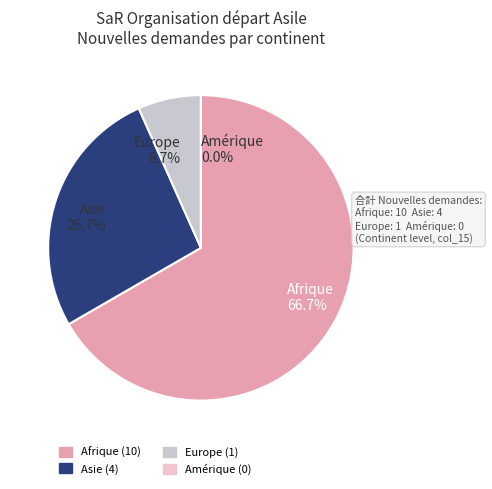

Is there any slice that represents more than half of the pie?

Yes